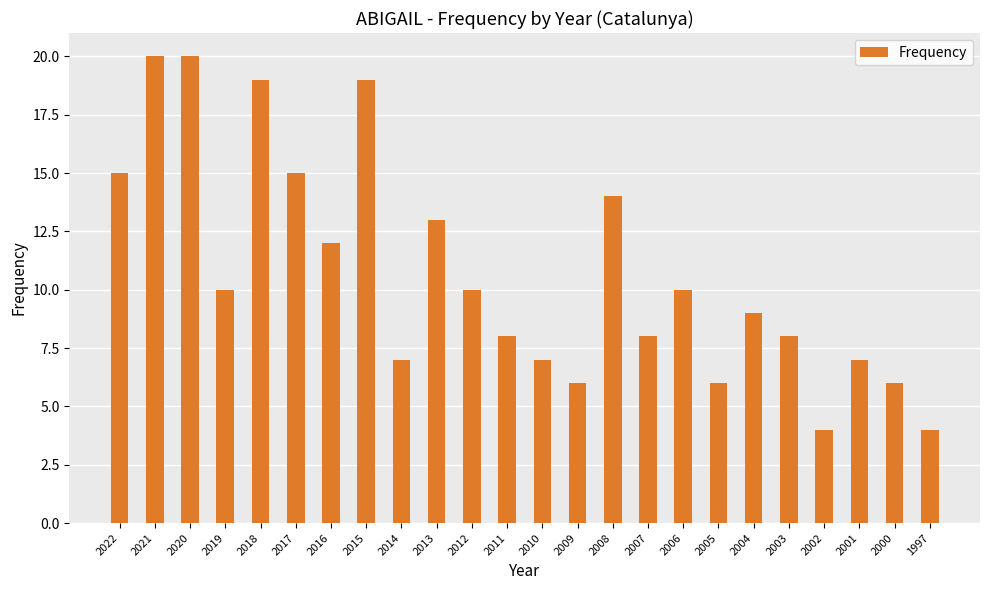

True or false: the data shows 9 at 2009.

False